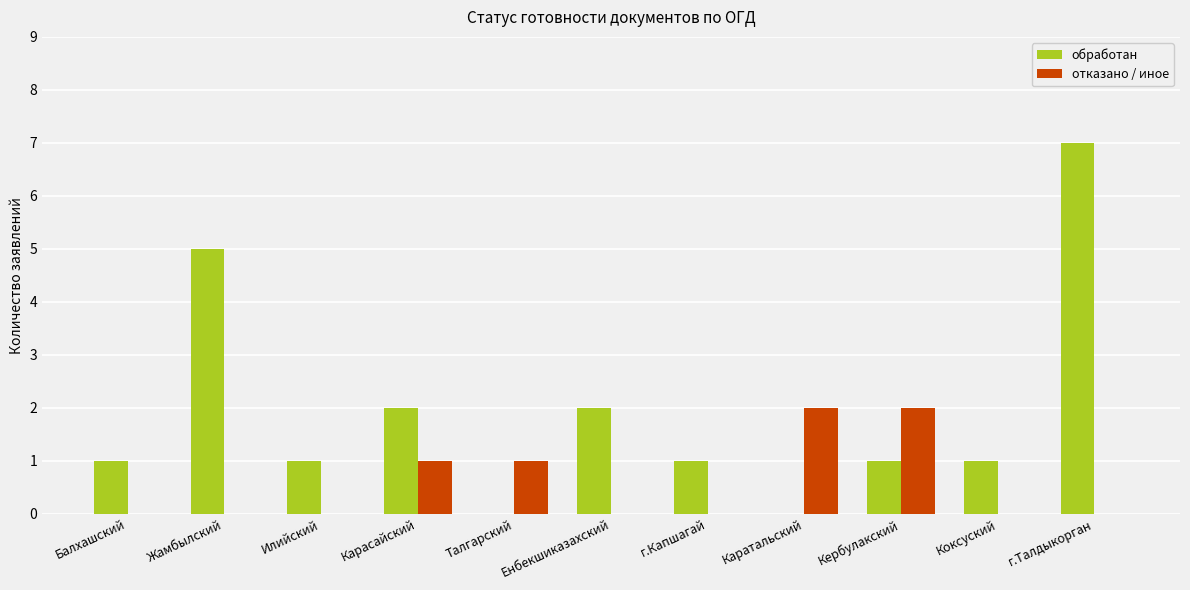

Is the value of обработан at Балхашский greater than the value of отказано / иное at Балхашский?

Yes